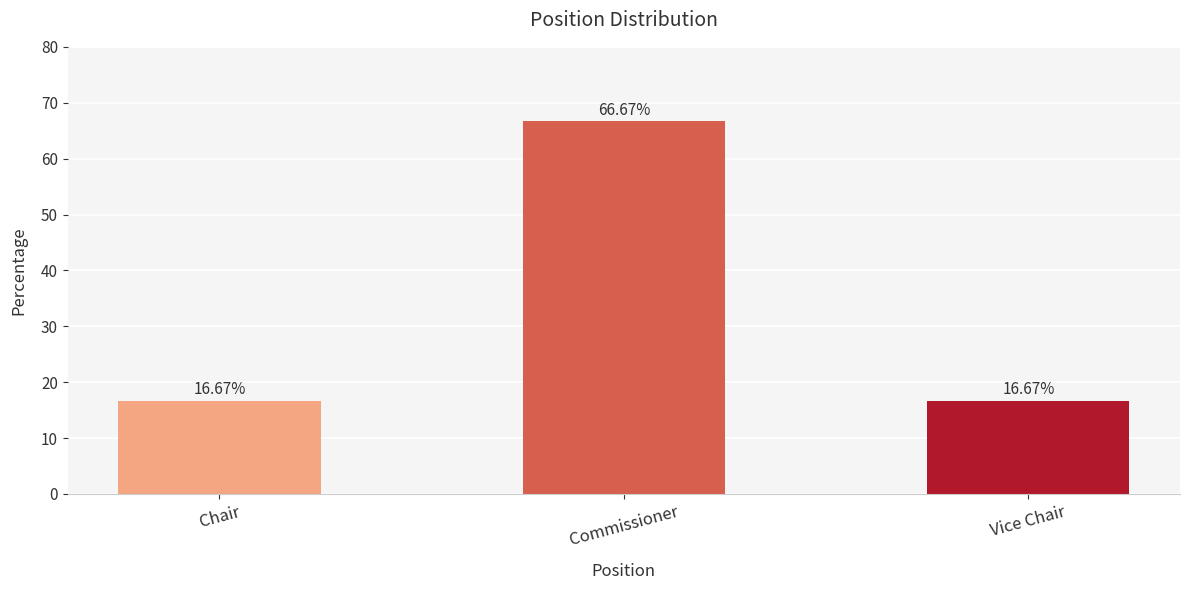

Reading right to left, what are all the values shown in this chart?

Vice Chair=16.7	Commissioner=66.7	Chair=16.7